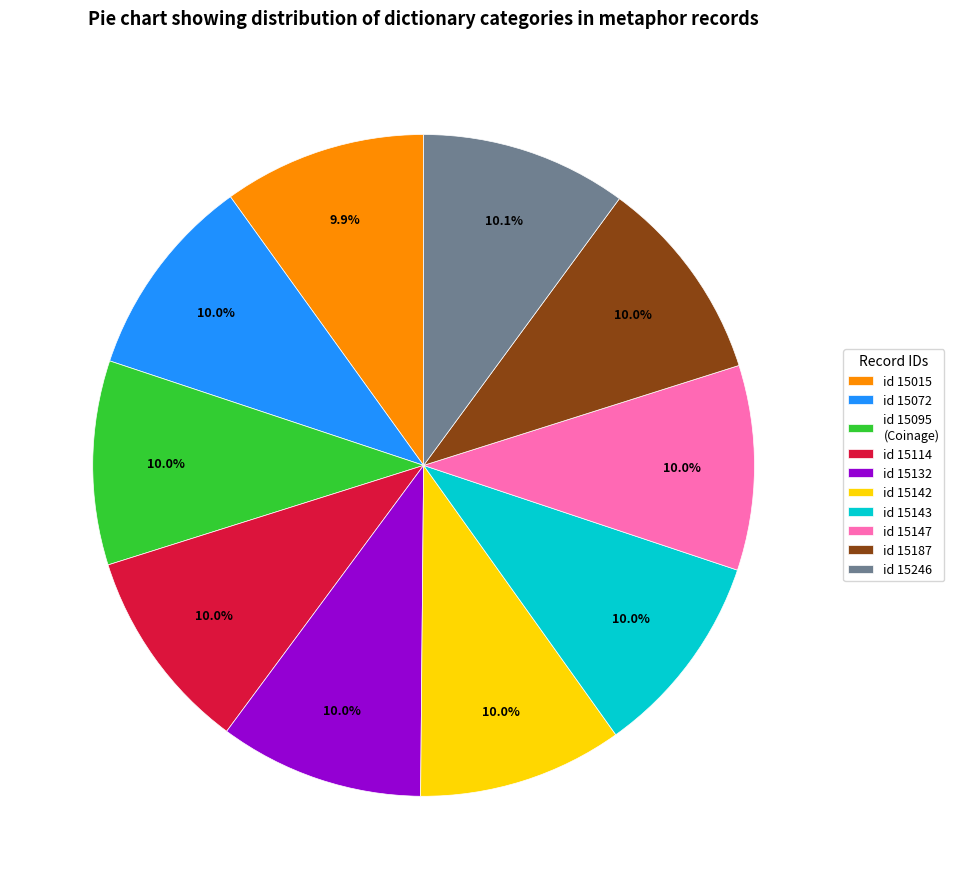

To the nearest percent, what is the average slice percentage?

10%